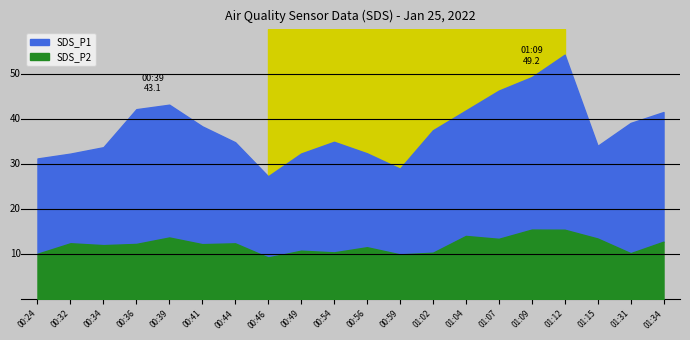

True or false: SDS_P1 and SDS_P2 cross at least once.

False